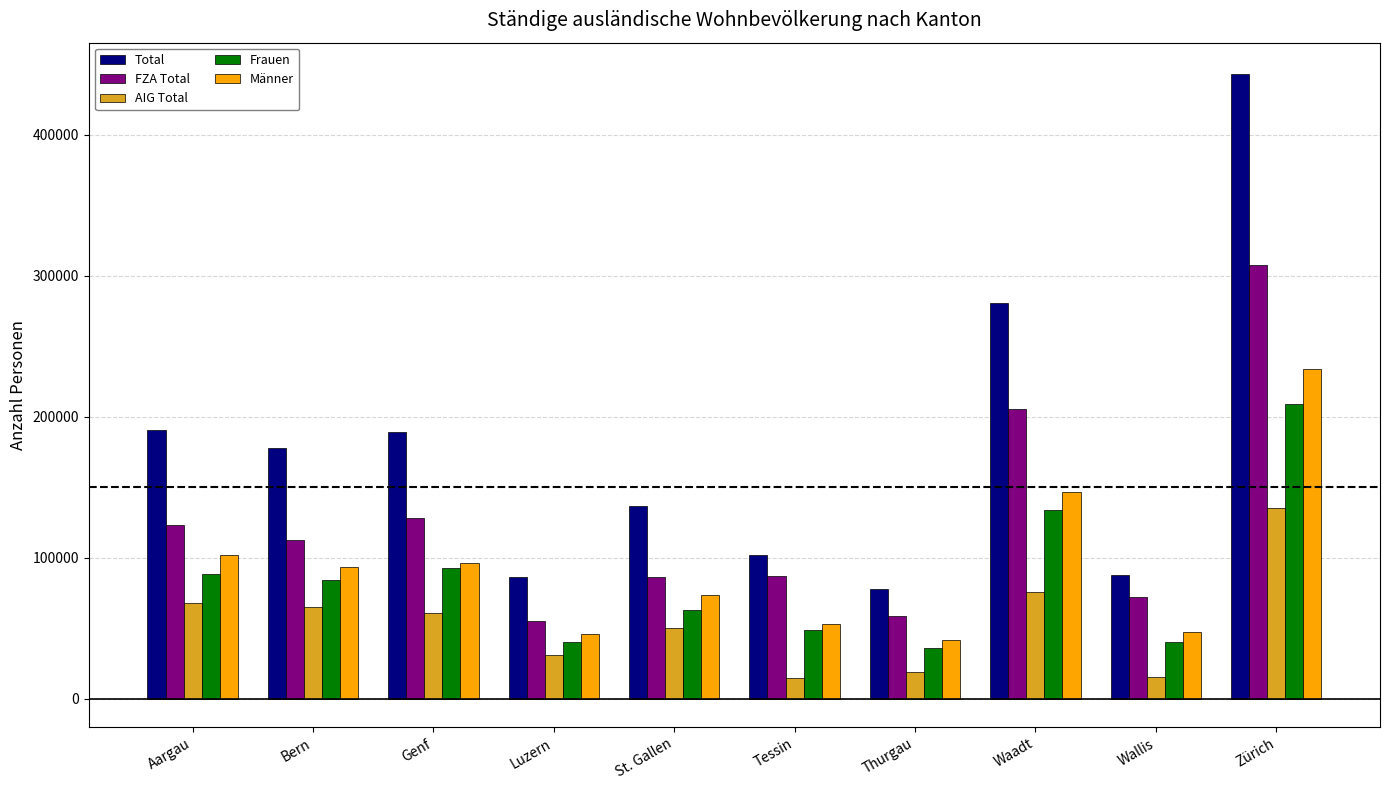

List the series in order of their peak value, highest first.

Total, FZA Total, Männer, Frauen, AIG Total